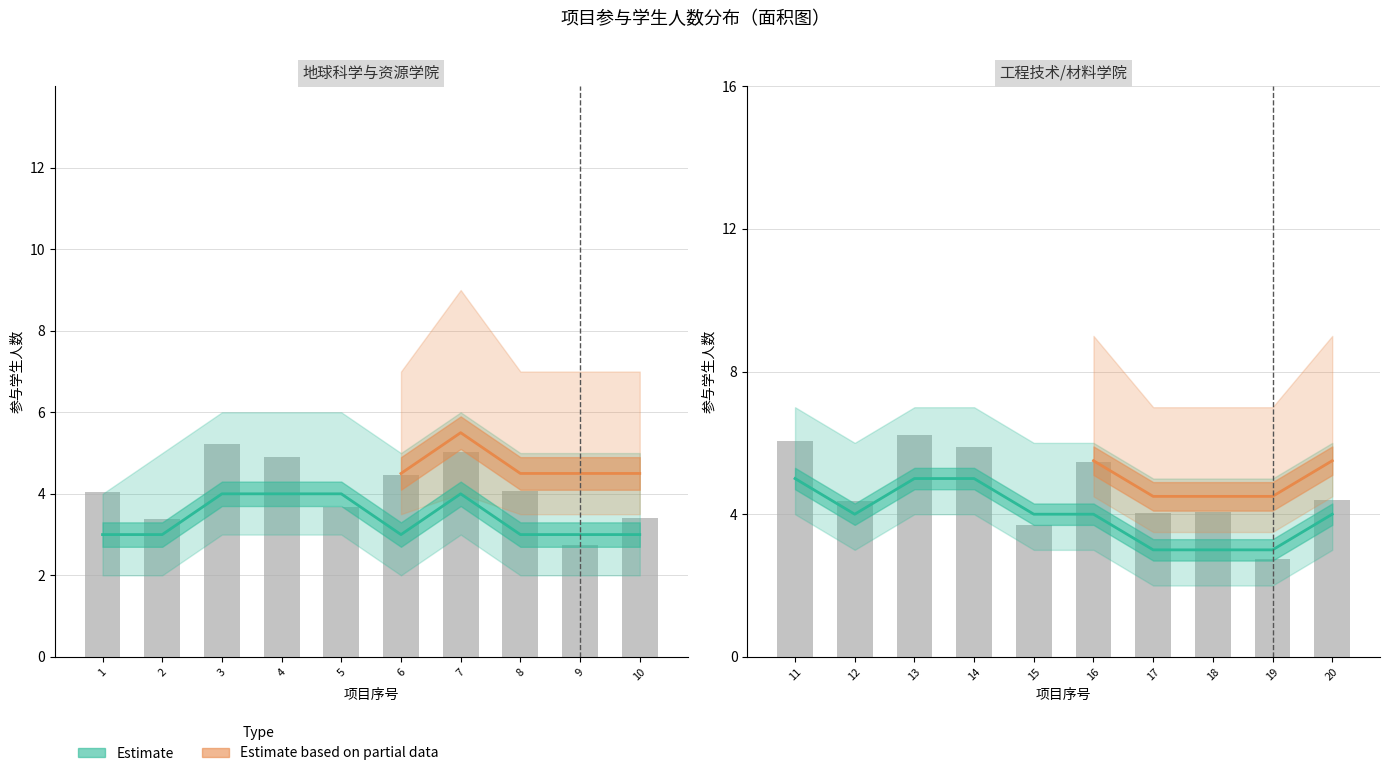

What is the average value of the partial_lower series?

3.9